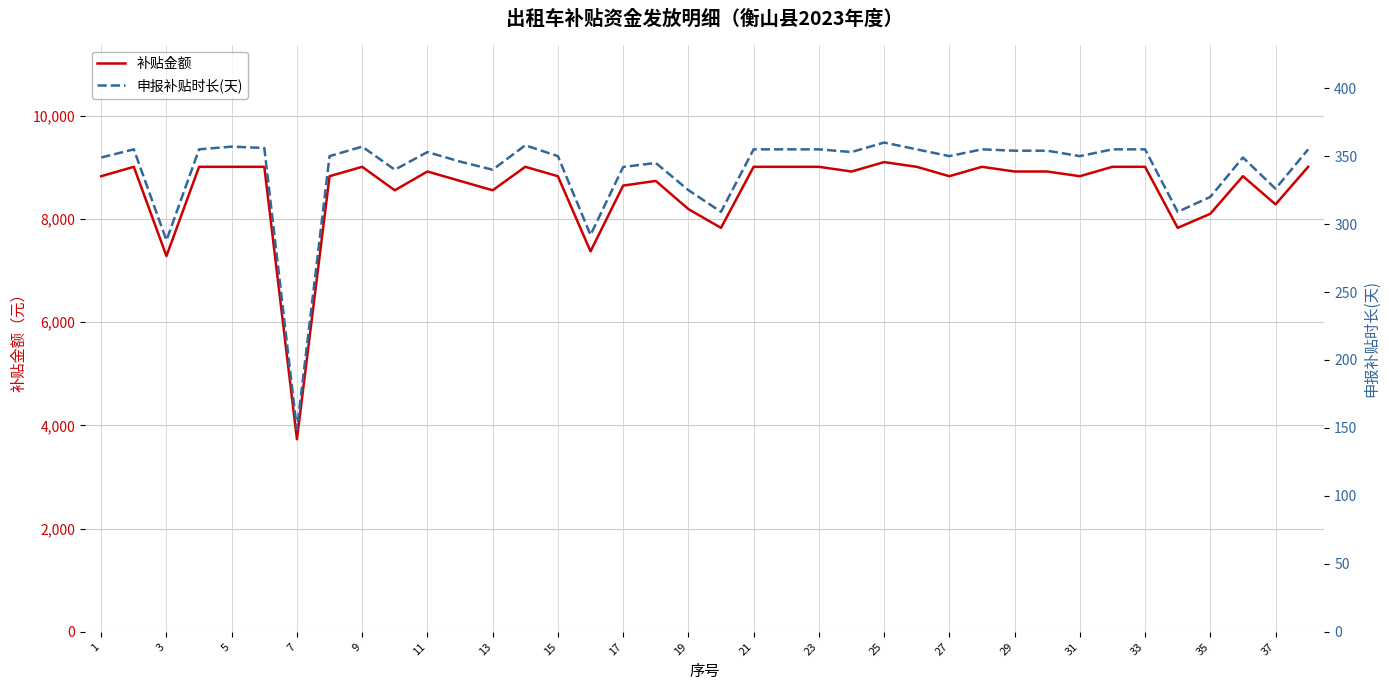

At how many categories does at least one series exceed 5307?

37